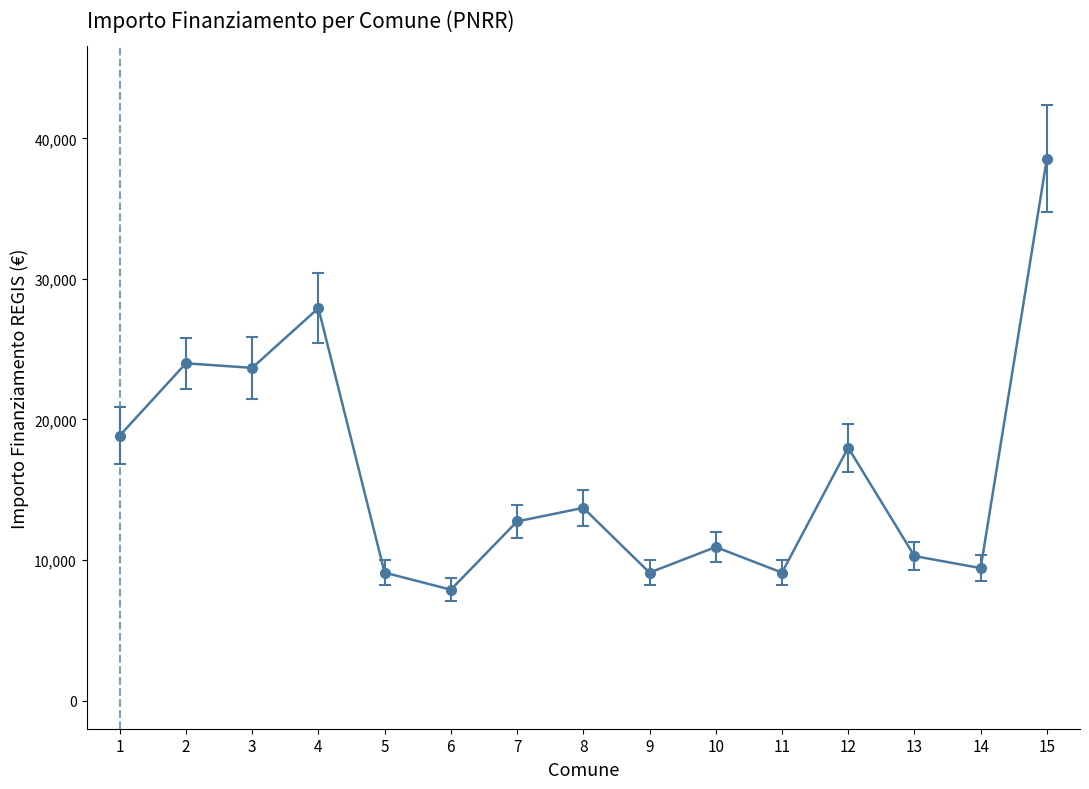

Is it true that the value at 6 is 3550?

False